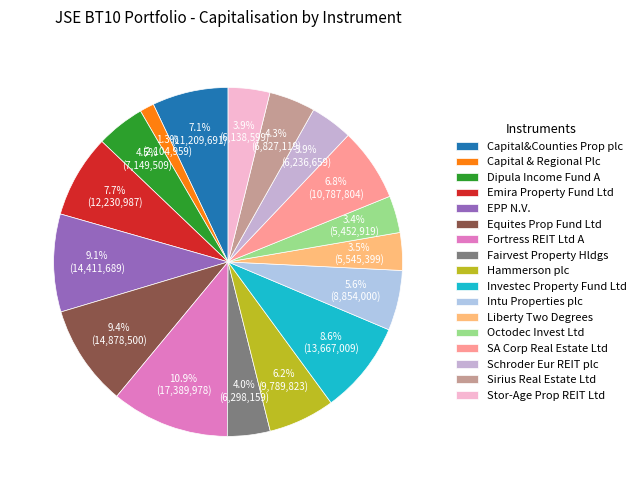

What percentage do Octodec Invest Ltd and Sirius Real Estate Ltd together represent?

7.7%